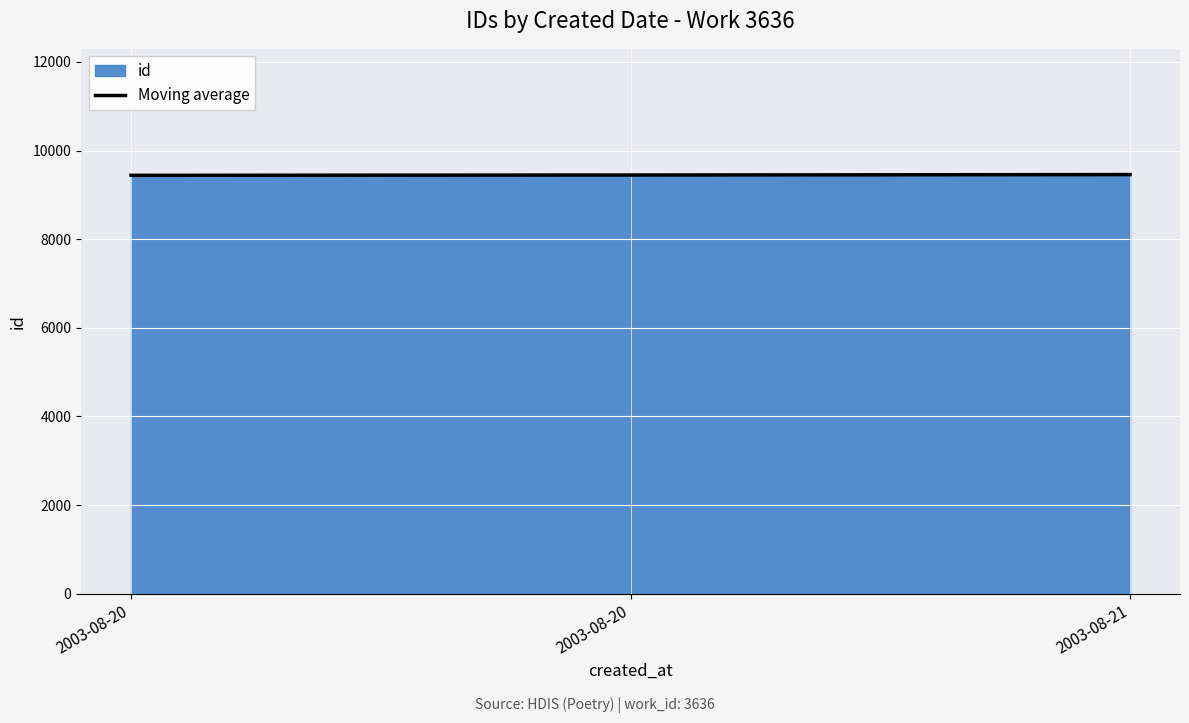

List the labels in order of value, smallest first.

2003-08-20, 2003-08-20, 2003-08-21